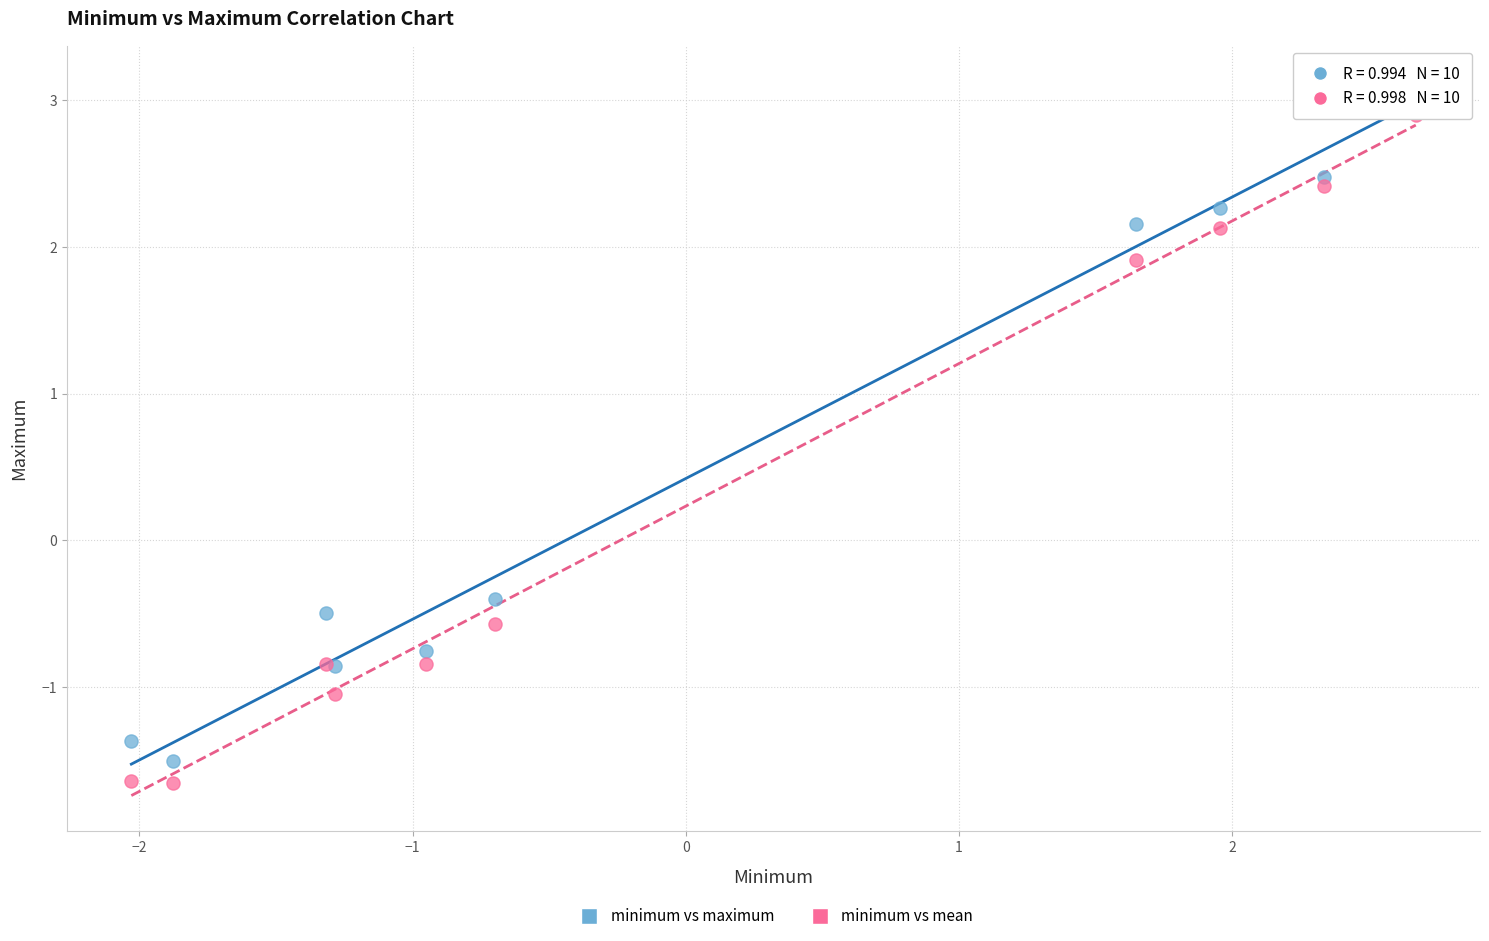

In the minimum vs maximum series, what Y value is closest to 0?

-0.4